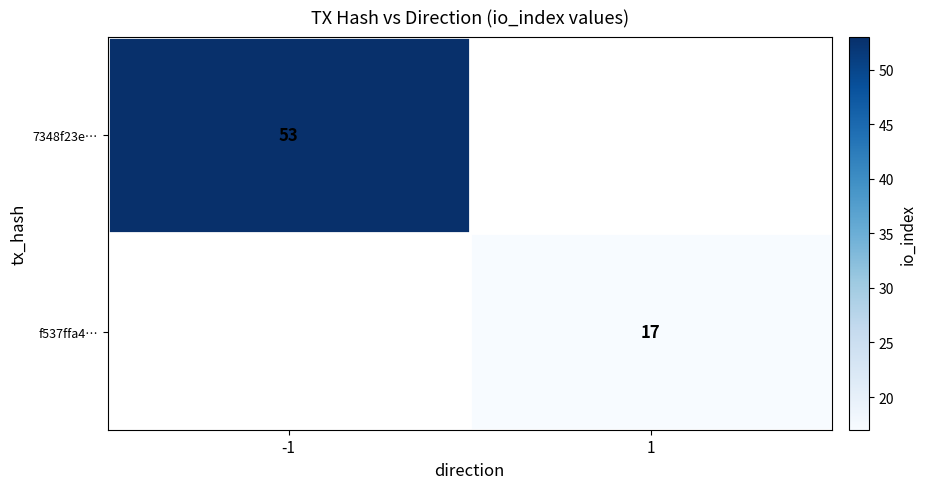

Is the value of f537ffa4… at 1 greater than the value of 7348f23e… at -1?

No